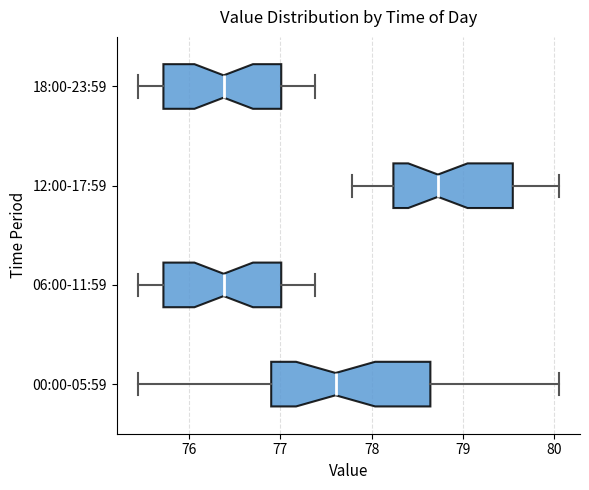

Reading bottom to top, read every box against the x-axis: the position of its median line, the range the box covers, and the ends of its whiskers. The values are not printed on the chart, so give them approximately, as read against the axis.

00:00-05:59: median 77.6, box 76.9 to 78.6, whiskers 75.4 to 80.1
06:00-11:59: median 76.4, box 75.7 to 77.0, whiskers 75.4 to 77.4
12:00-17:59: median 78.7, box 78.2 to 79.5, whiskers 77.8 to 80.1
18:00-23:59: median 76.4, box 75.7 to 77.0, whiskers 75.4 to 77.4